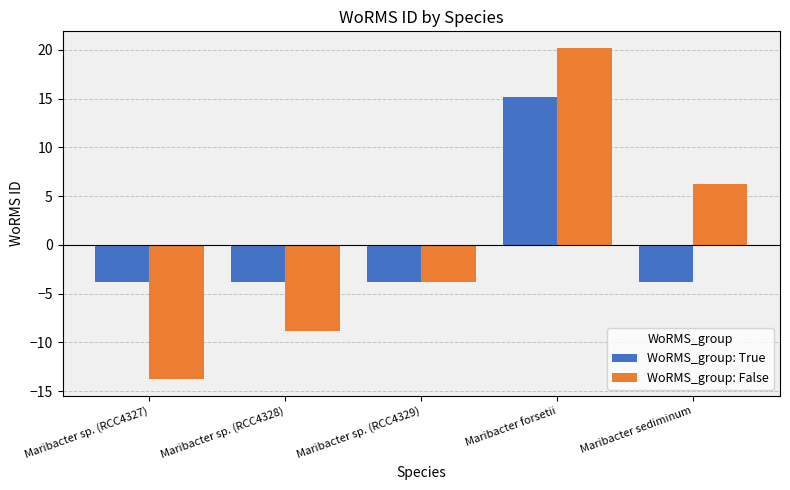

Reading left to right, what are all the values shown in this chart?

WoRMS_group: True: Maribacter sp. (RCC4327)=-3.8	Maribacter sp. (RCC4328)=-3.8	Maribacter sp. (RCC4329)=-3.8	Maribacter forsetii=15.2	Maribacter sediminum=-3.8
WoRMS_group: False: Maribacter sp. (RCC4327)=-13.8	Maribacter sp. (RCC4328)=-8.8	Maribacter sp. (RCC4329)=-3.8	Maribacter forsetii=20.2	Maribacter sediminum=6.2